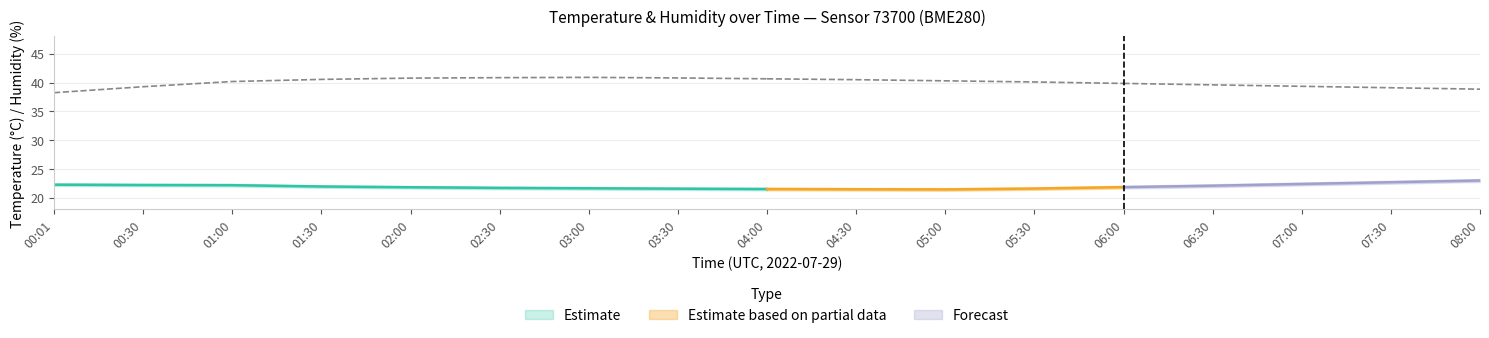

What is the sum of all humidity values?

679.9